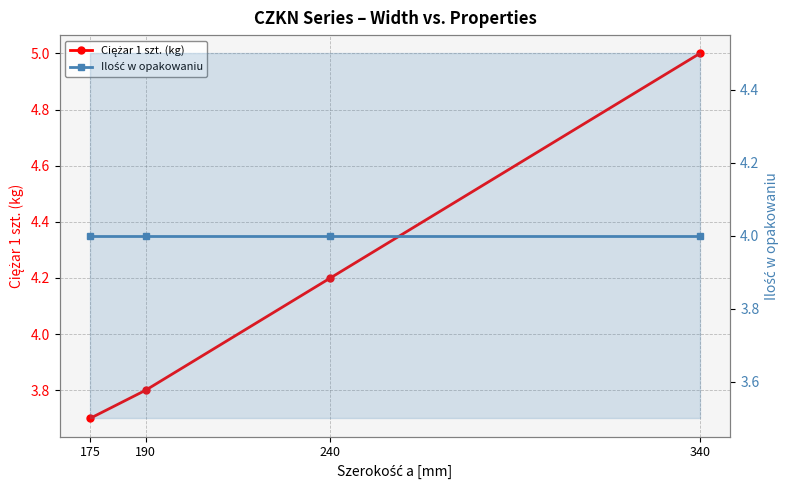

What are all the series names shown in the legend?

Ciężar 1 szt. (kg), Ilość w opakowaniu